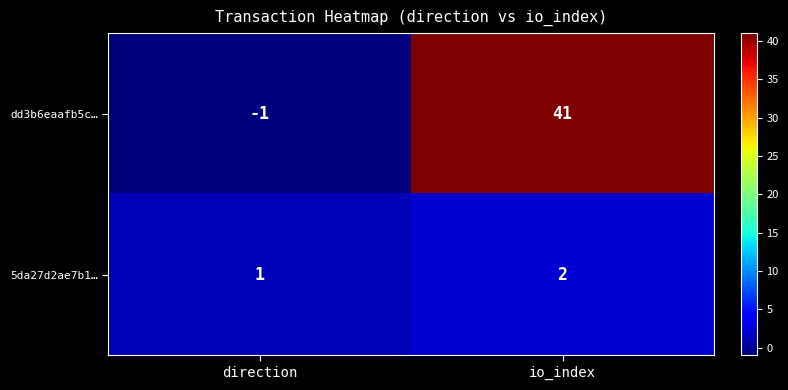

At how many categories does at least one series exceed 14?

1